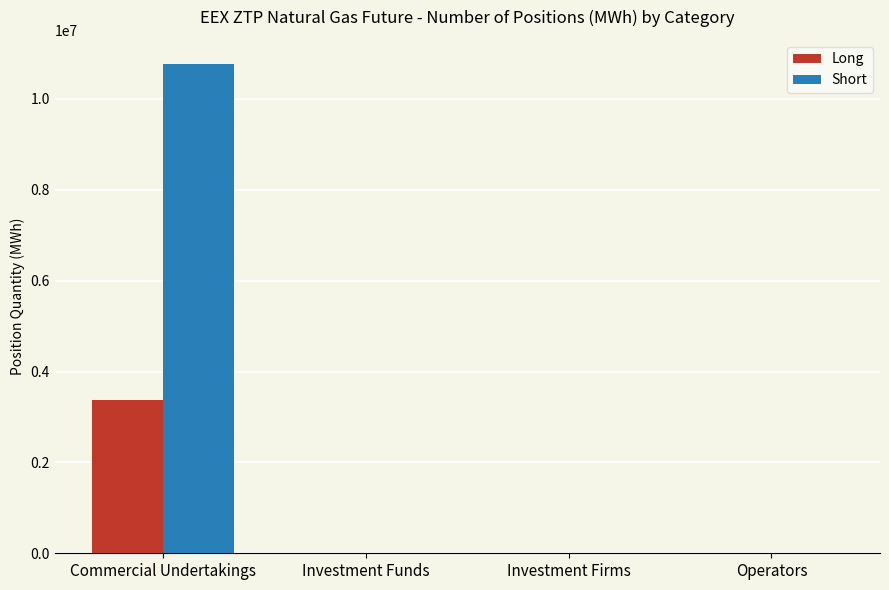

Is it true that Long equals 0 at Operators?

True